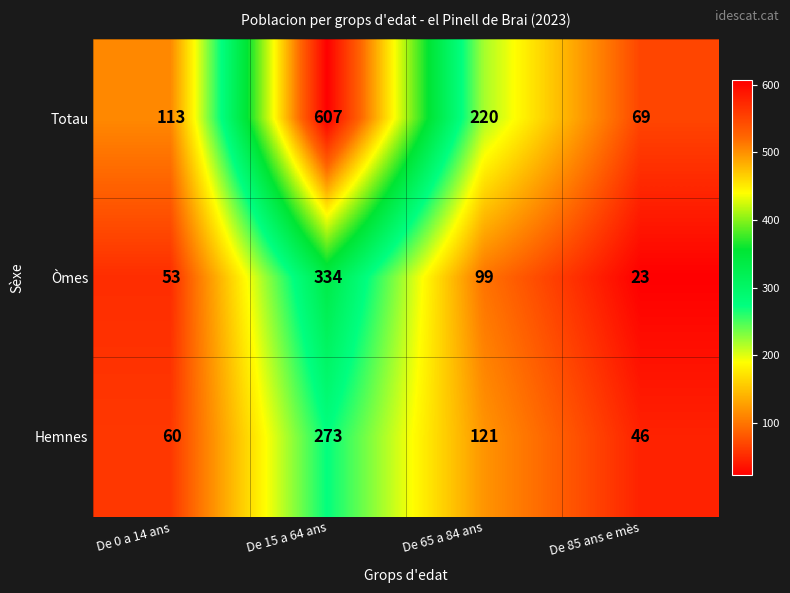

The Hemnes series shows 74 at De 15 a 64 ans. True or false?

False